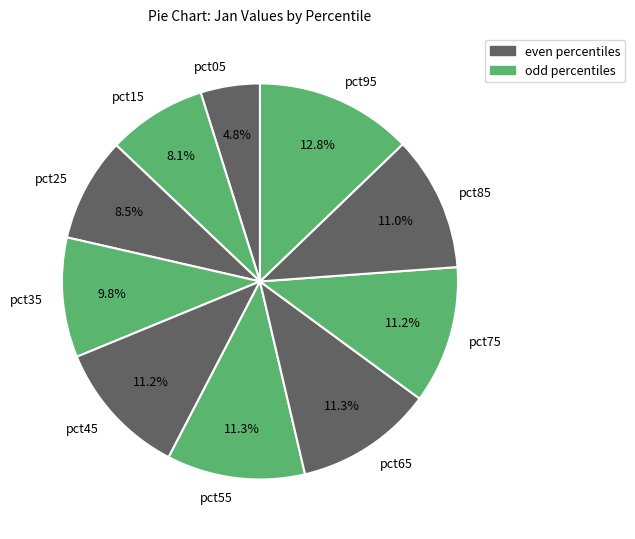

Which category has the biggest portion of the pie?

pct95